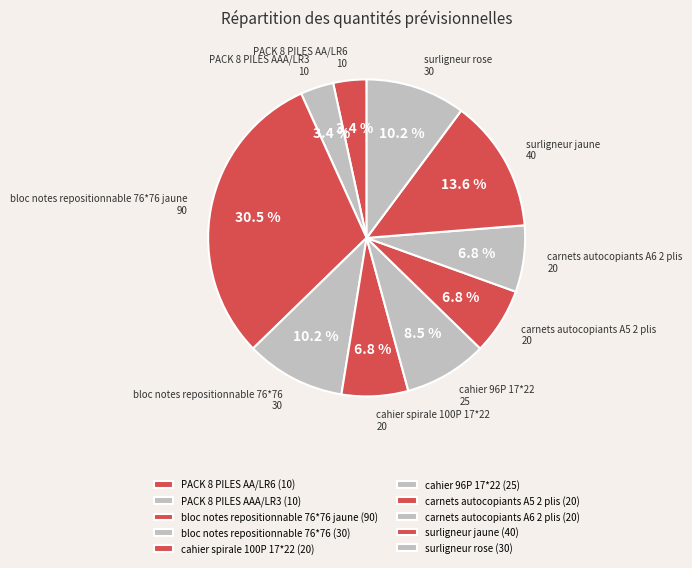

Is carnets autocopiants A5 2 plis the majority of the pie?

No